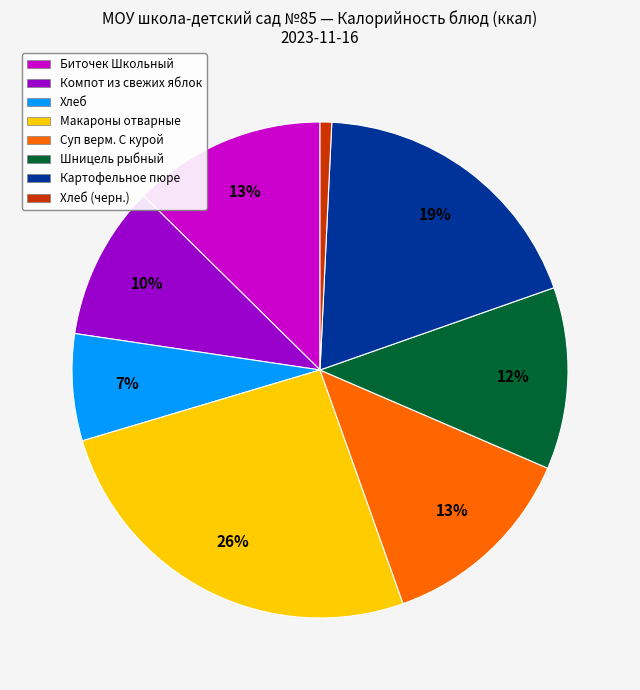

To the nearest percent, what portion does Биточек Школьный represent?

13%